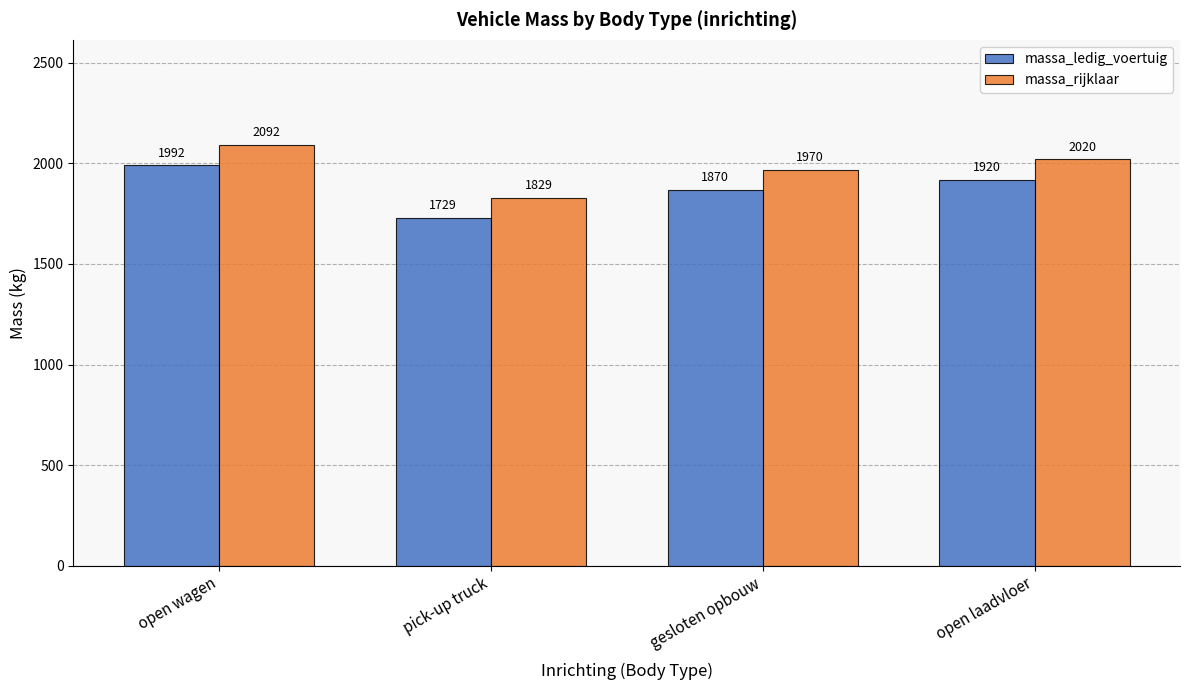

At which label does massa_ledig_voertuig first exceed 1920?

open wagen